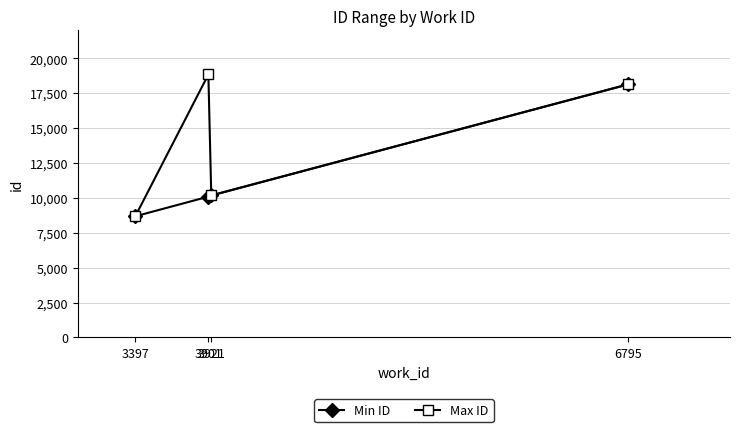

What is the sum of the Min ID values at 3921 and 3397?

18859